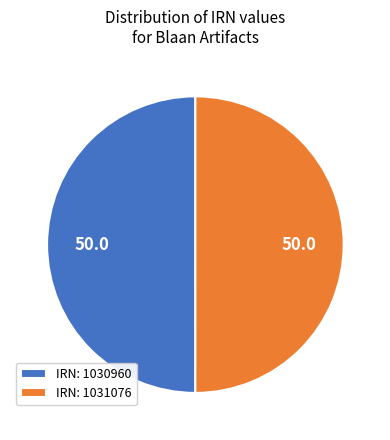

Do IRN: 1031076 and IRN: 1030960 together represent more than half of the pie?

Yes